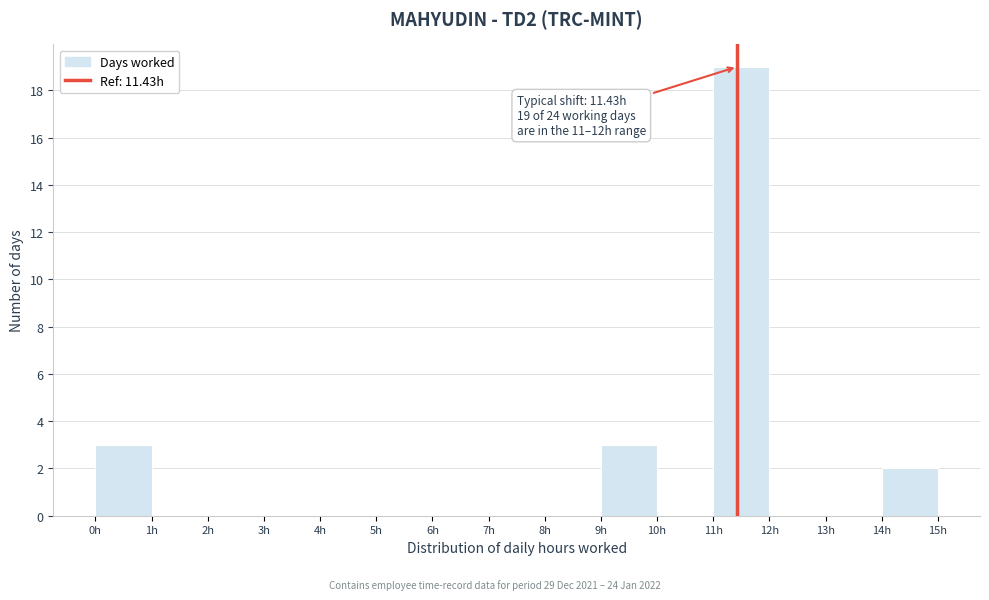

Over which range of the x-axis is the bar tallest?

11 to 12